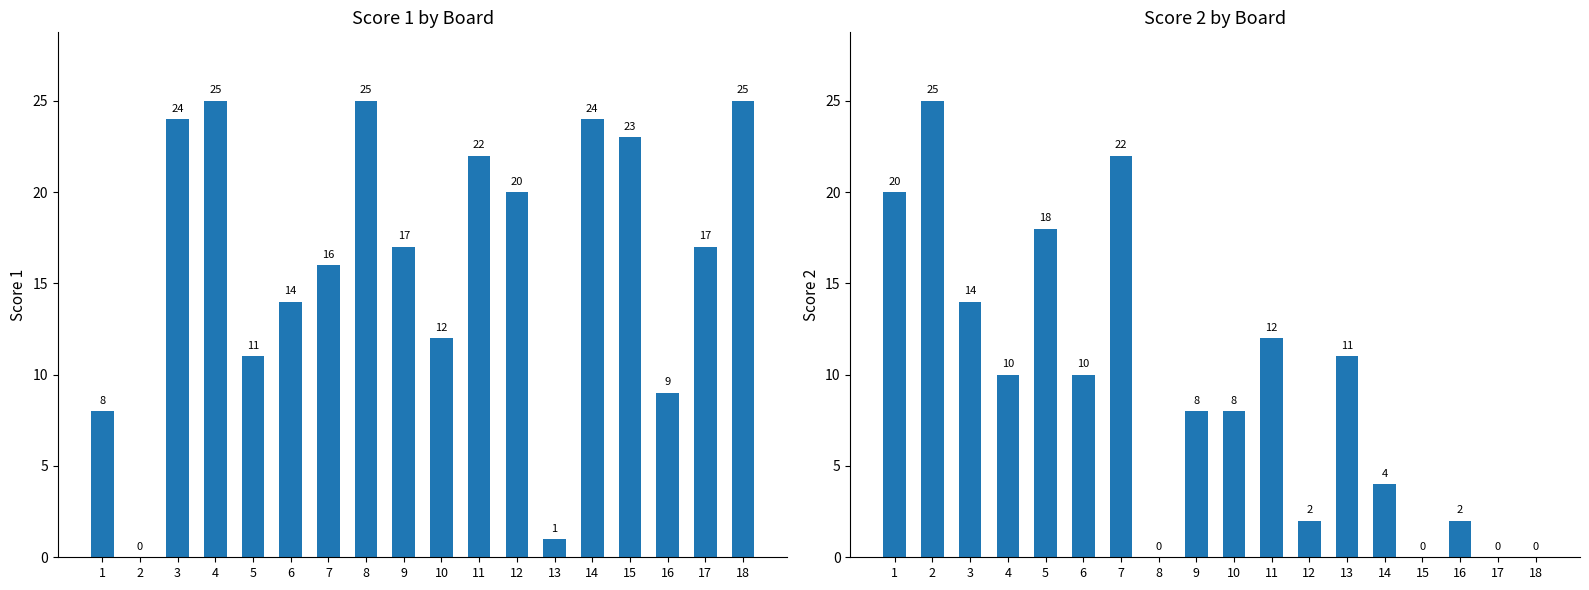

How many positive values does the Score 1 series have?

17